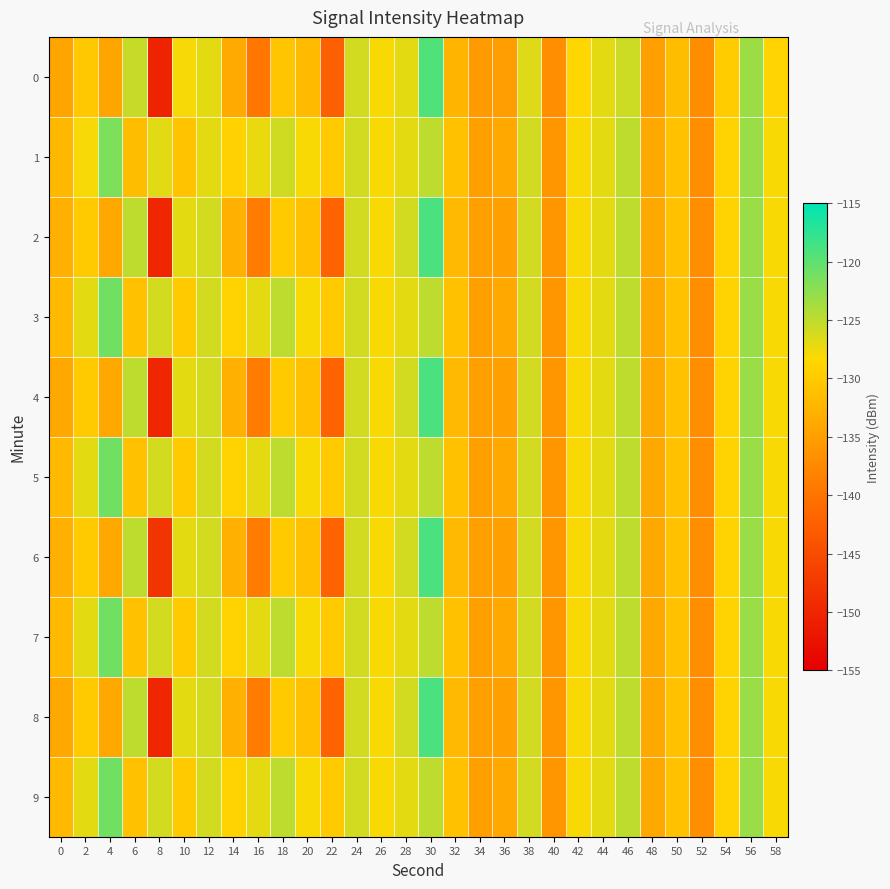

What is the minimum value shown in the chart?

-150.2